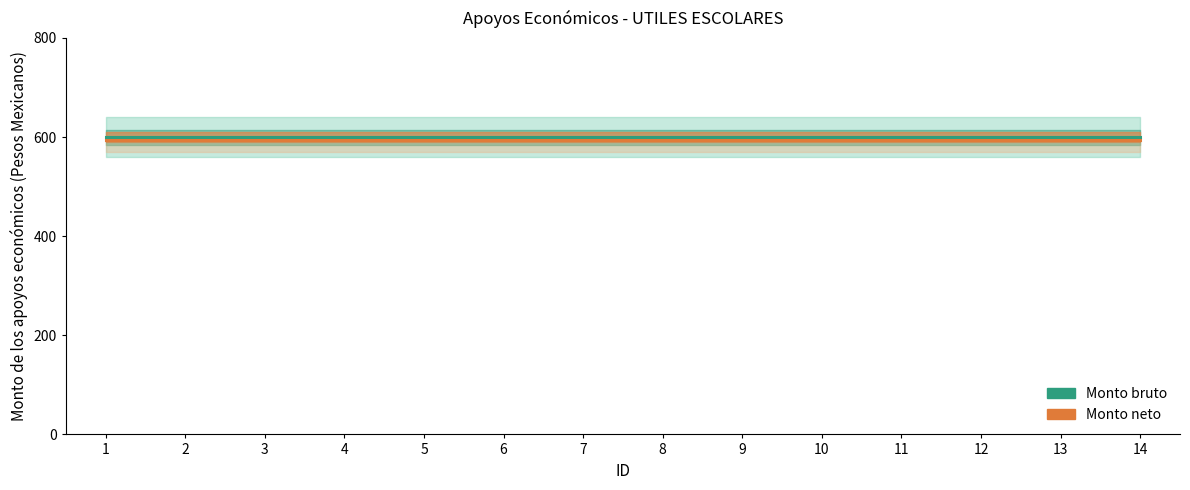

Rank the series by their average value, from highest to lowest.

Monto bruto, Monto neto